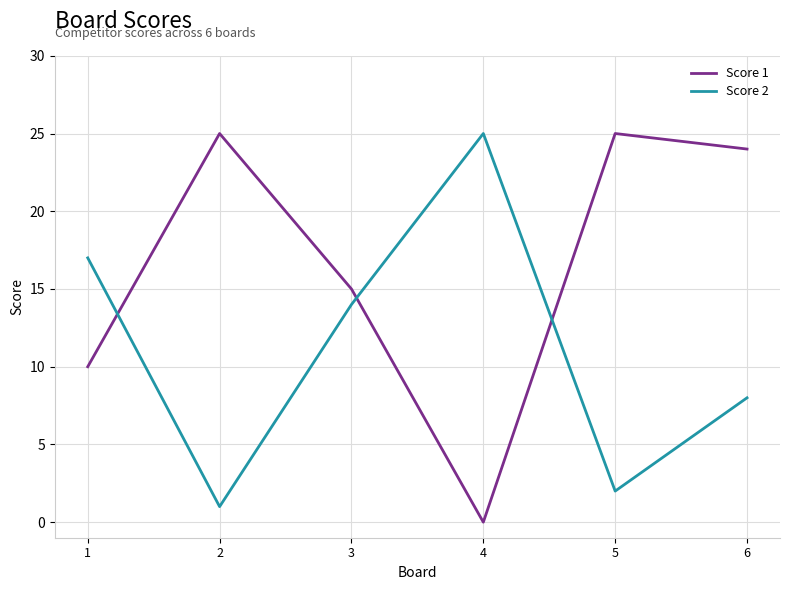

What is the total value across all series at 6?

32